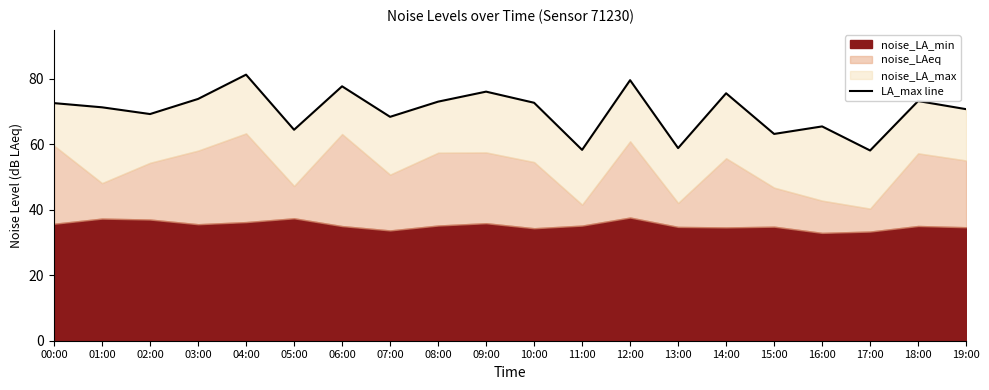

What is the ratio of the value at 03:00 to the value at 04:00?

0.9